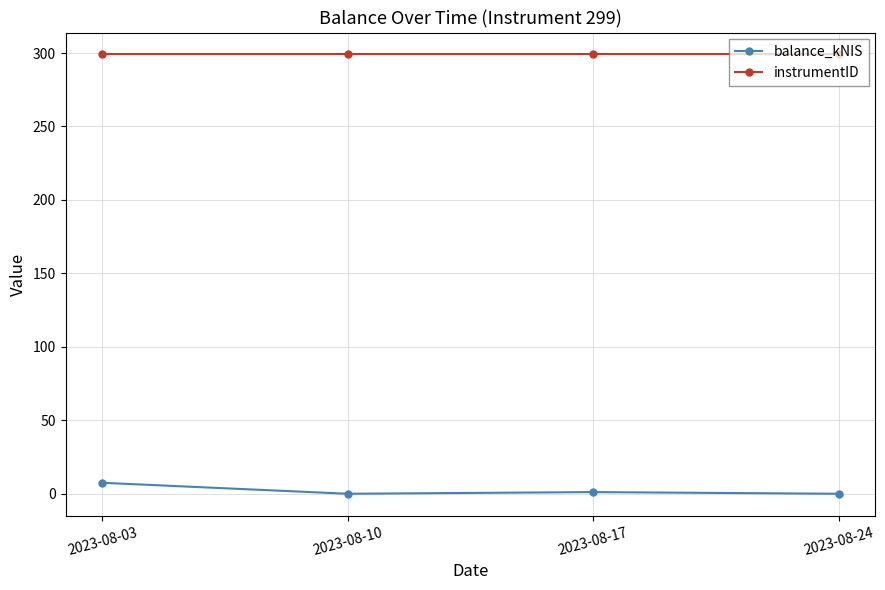

Where is the first local maximum for balance_kNIS?

2023-08-17